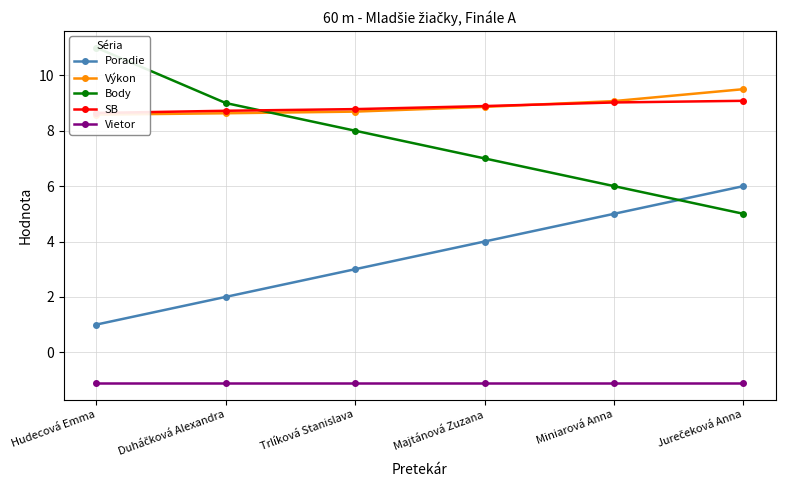

List the series in order of their peak value, highest first.

Body, Výkon, SB, Poradie, Vietor